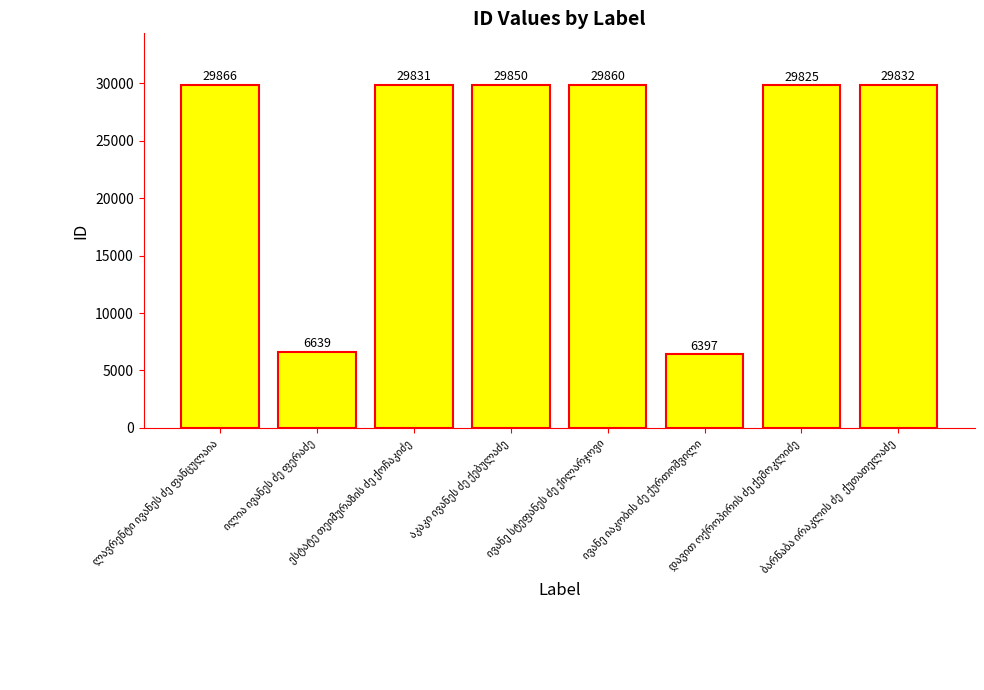

What is the maximum value shown in the chart?

29866